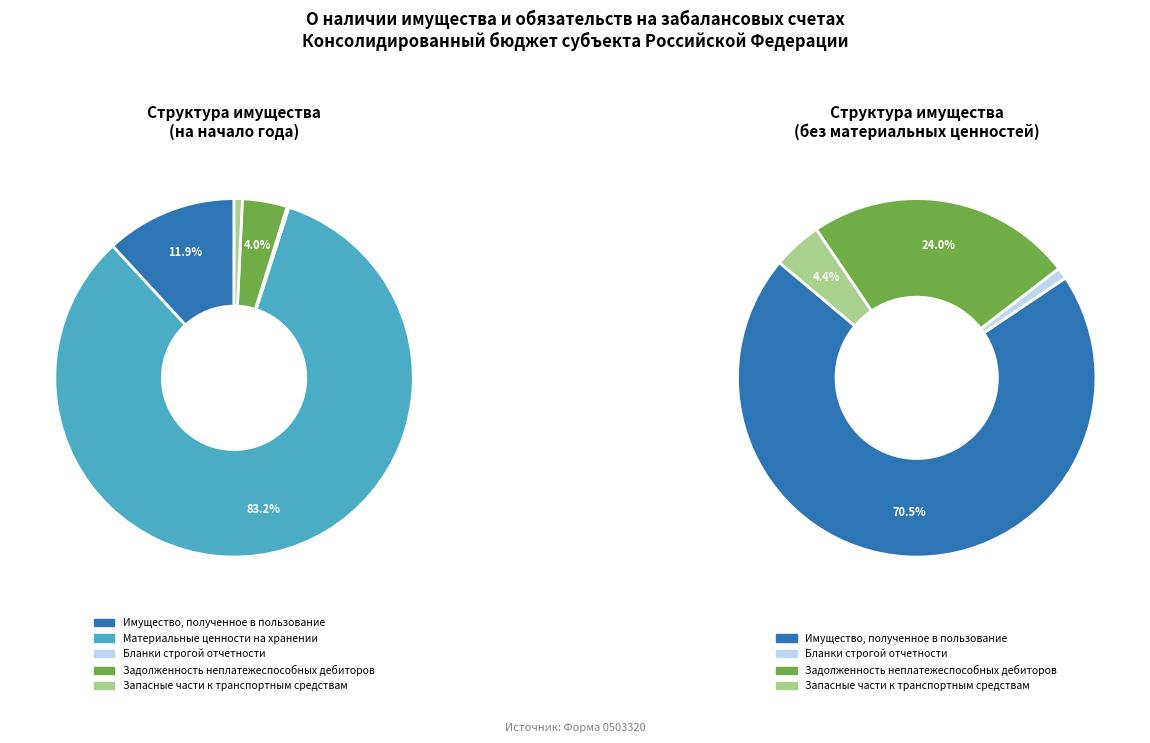

Does Материальные ценности на хранении represent more than half of the total?

Yes